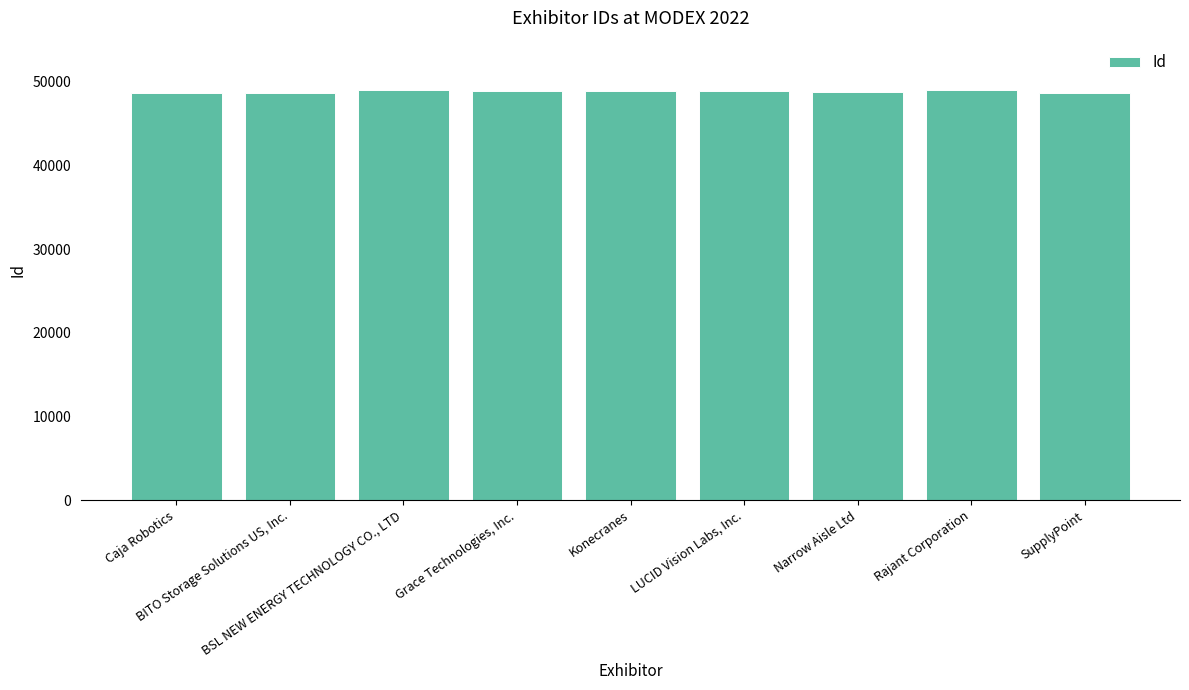

What is the ratio of the value at Narrow Aisle Ltd to the value at LUCID Vision Labs, Inc.?

1.0